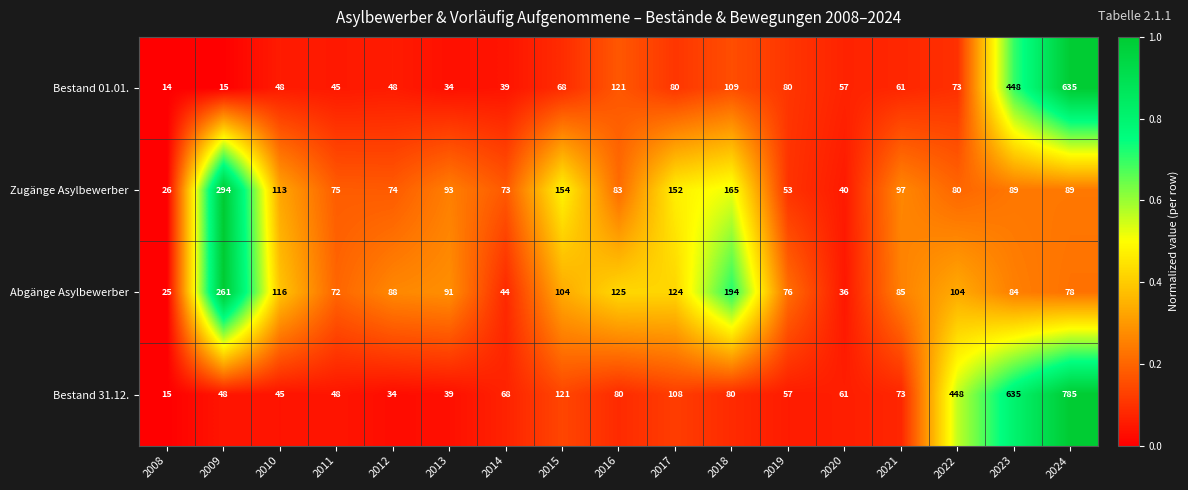

The Abgänge Asylbewerber series shows 121 at 2011. True or false?

False